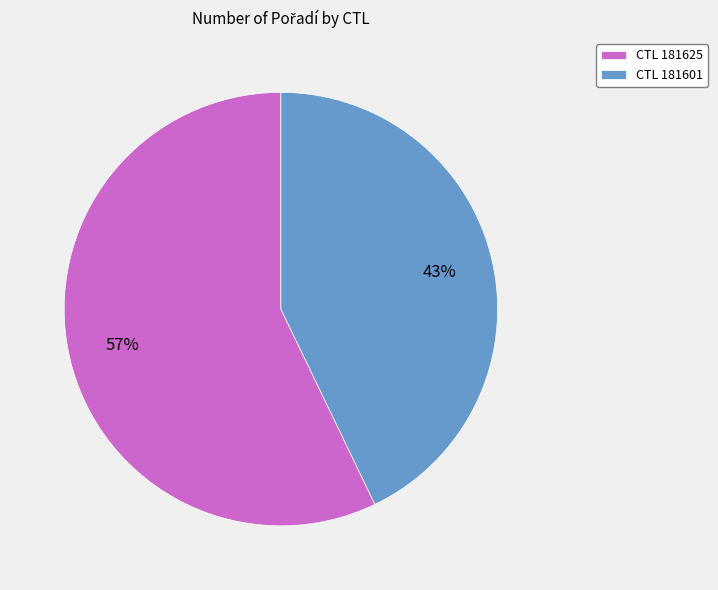

Which has a higher value, CTL 181625 or CTL 181601?

CTL 181625